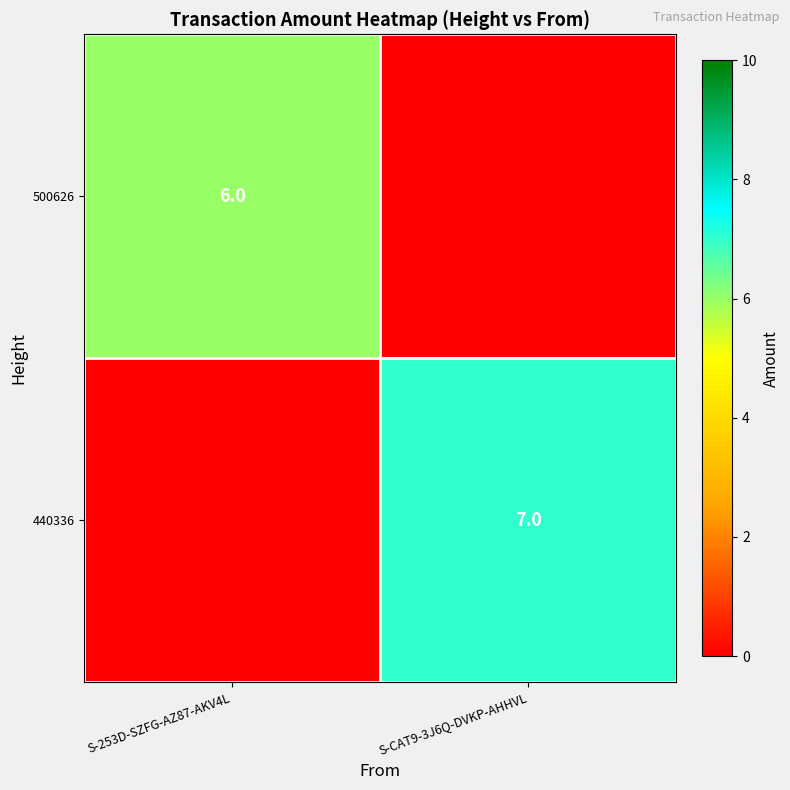

Rank the categories by 500626 value from lowest to highest.

S-253D-SZFG-AZ87-AKV4L, S-CAT9-3J6Q-DVKP-AHHVL